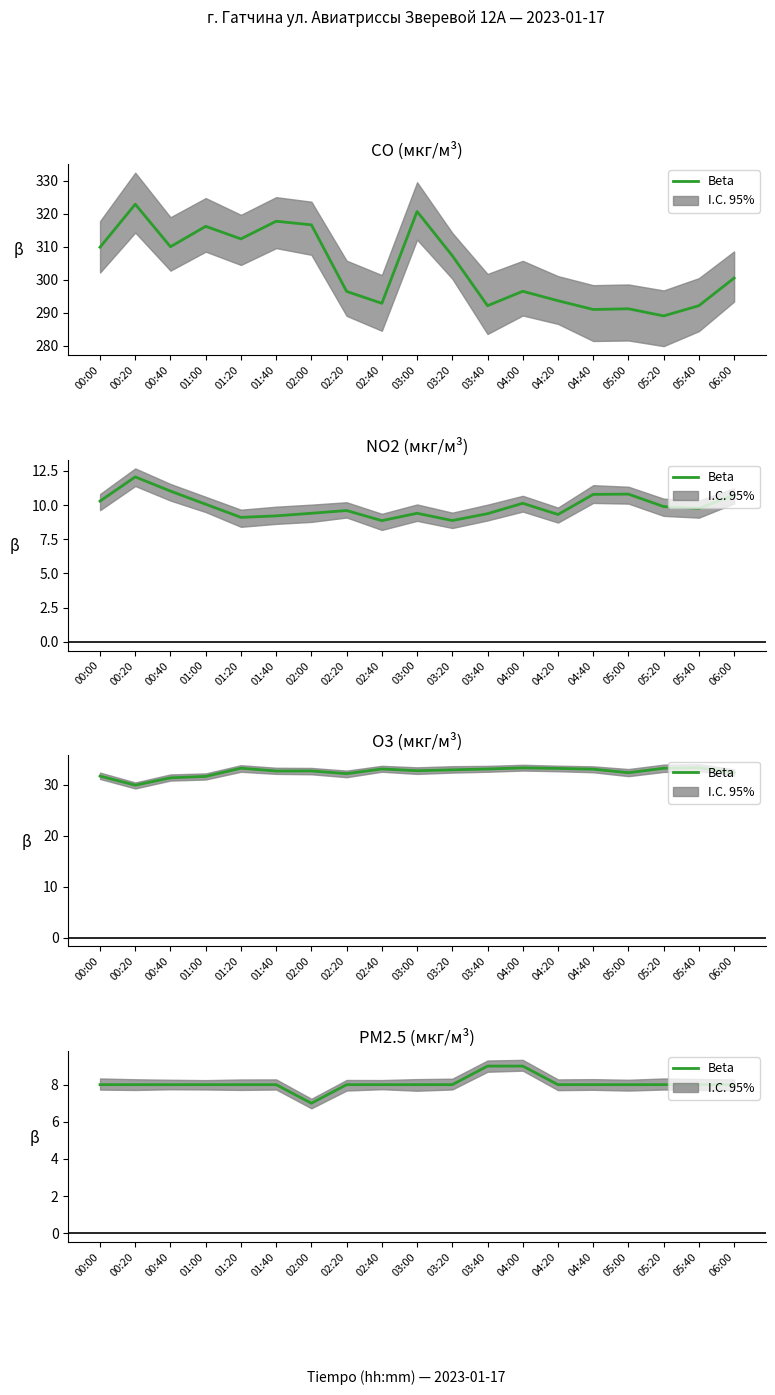

True or false: the data shows 8 at 01:40.

True